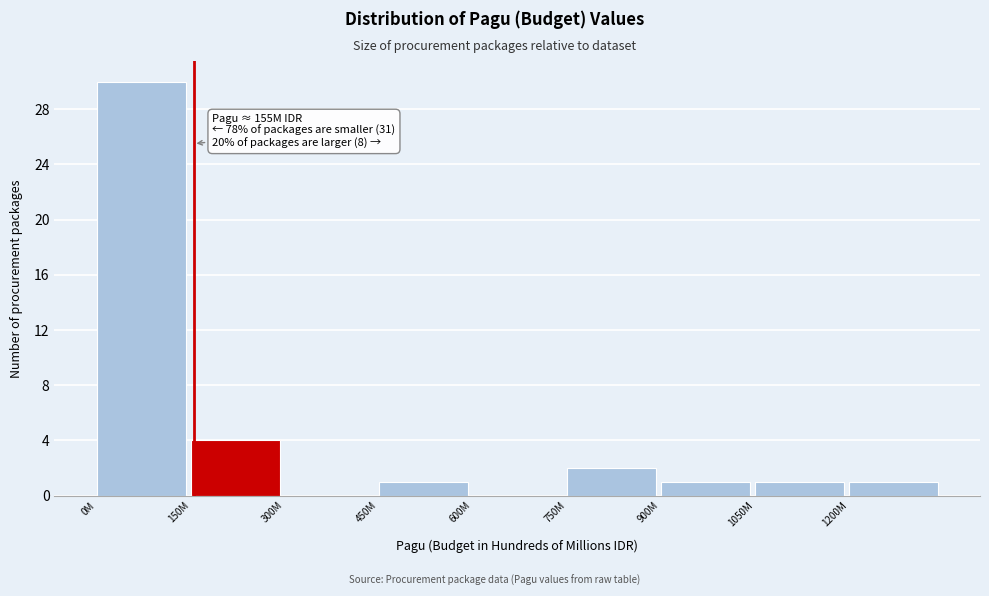

Reading left to right, list all the values displayed in this chart.

0M=30	150M=4	300M=0	450M=1	600M=0	750M=2	900M=1	1050M=1	1200M=1